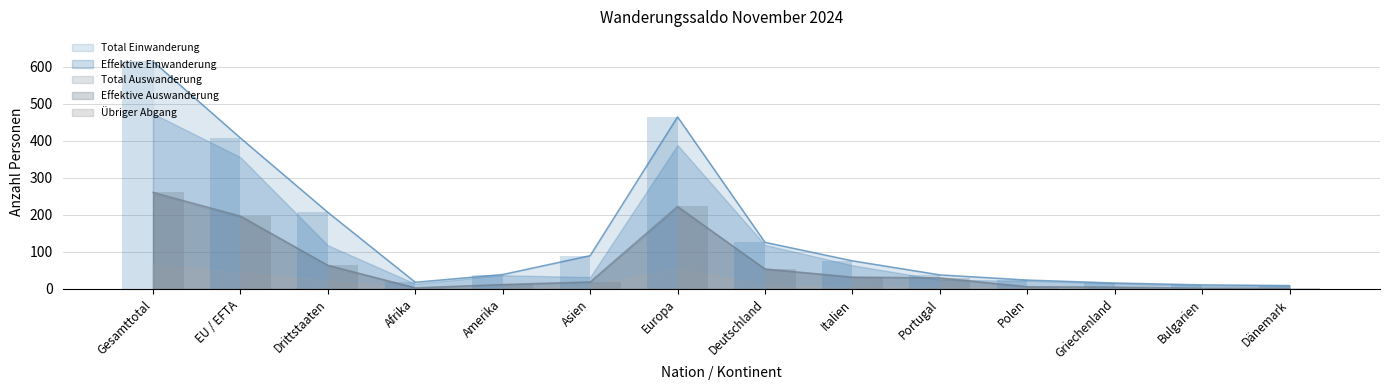

How many bars are there in total?

56